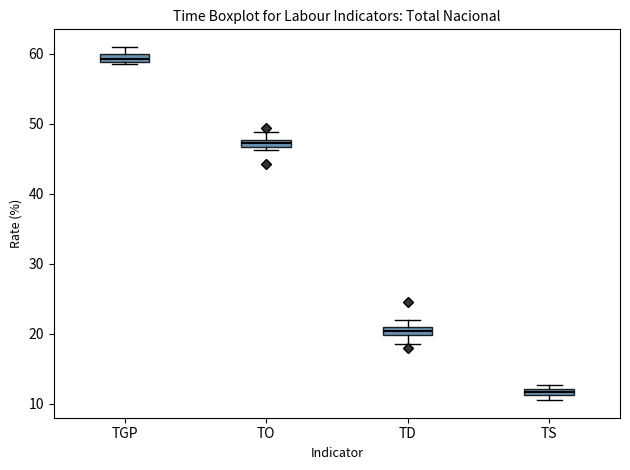

Where is the upper edge of the box for TS on the y-axis? The values are not printed on the chart, so give them approximately, as read against the axis.

12